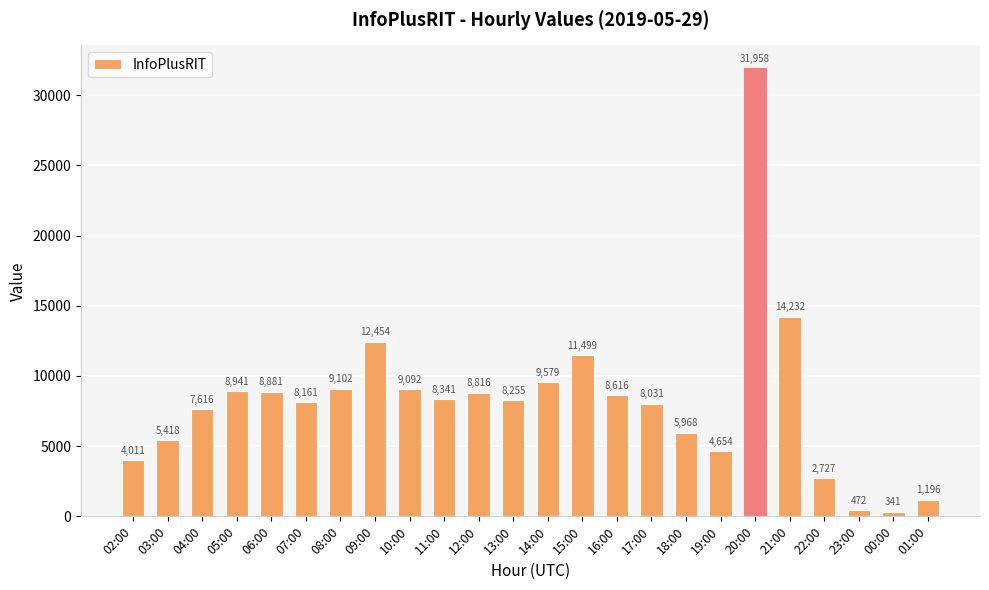

What is the approximate value at 05:00, to the nearest 100?

8900